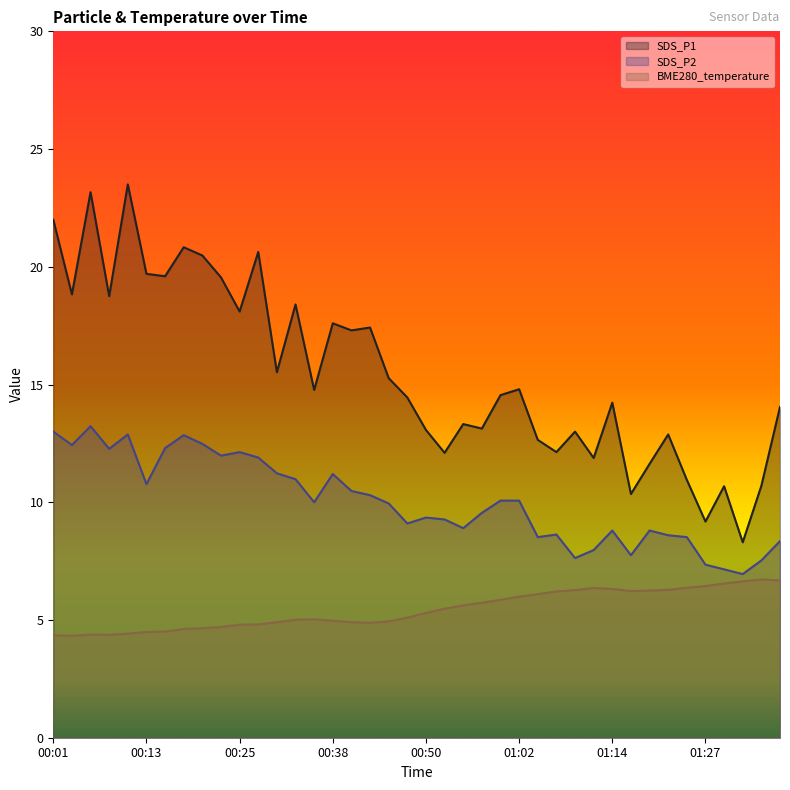

At which label is BME280_temperature closest to 5?

00:33